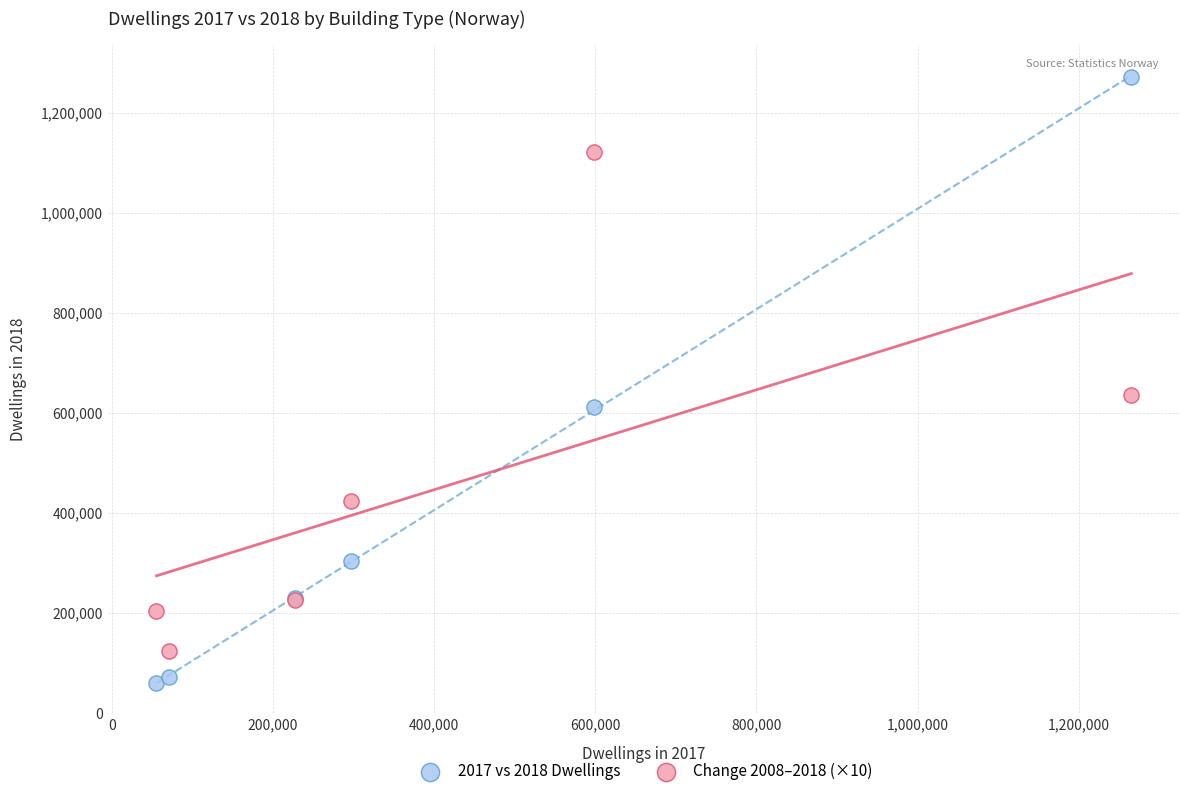

Which series contains the highest Y value?

2017 vs 2018 Dwellings